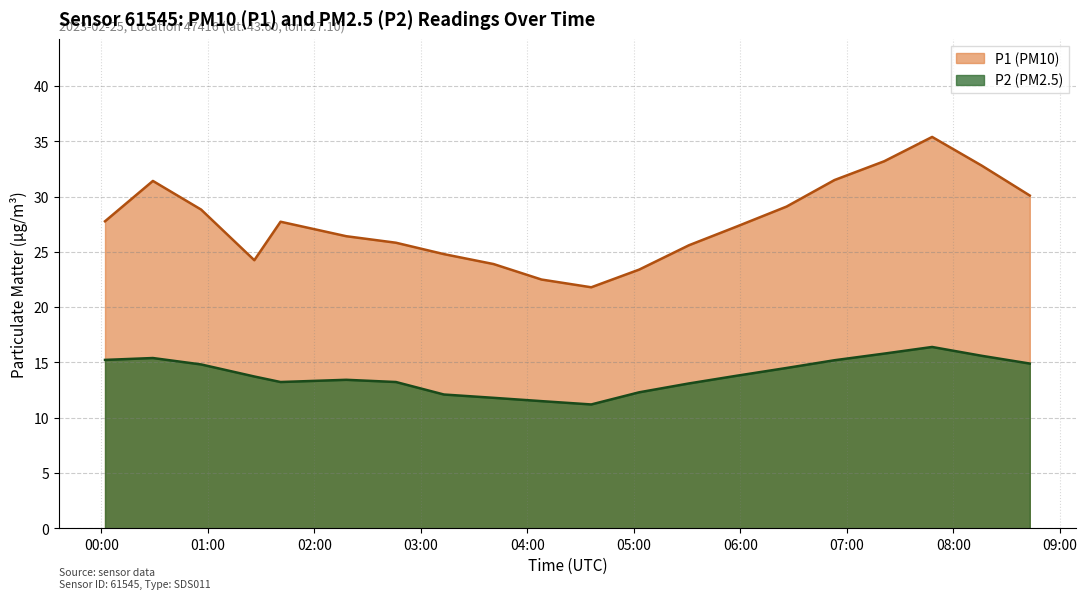

Is it true that P1 equals 23.4 at 05:03?

True